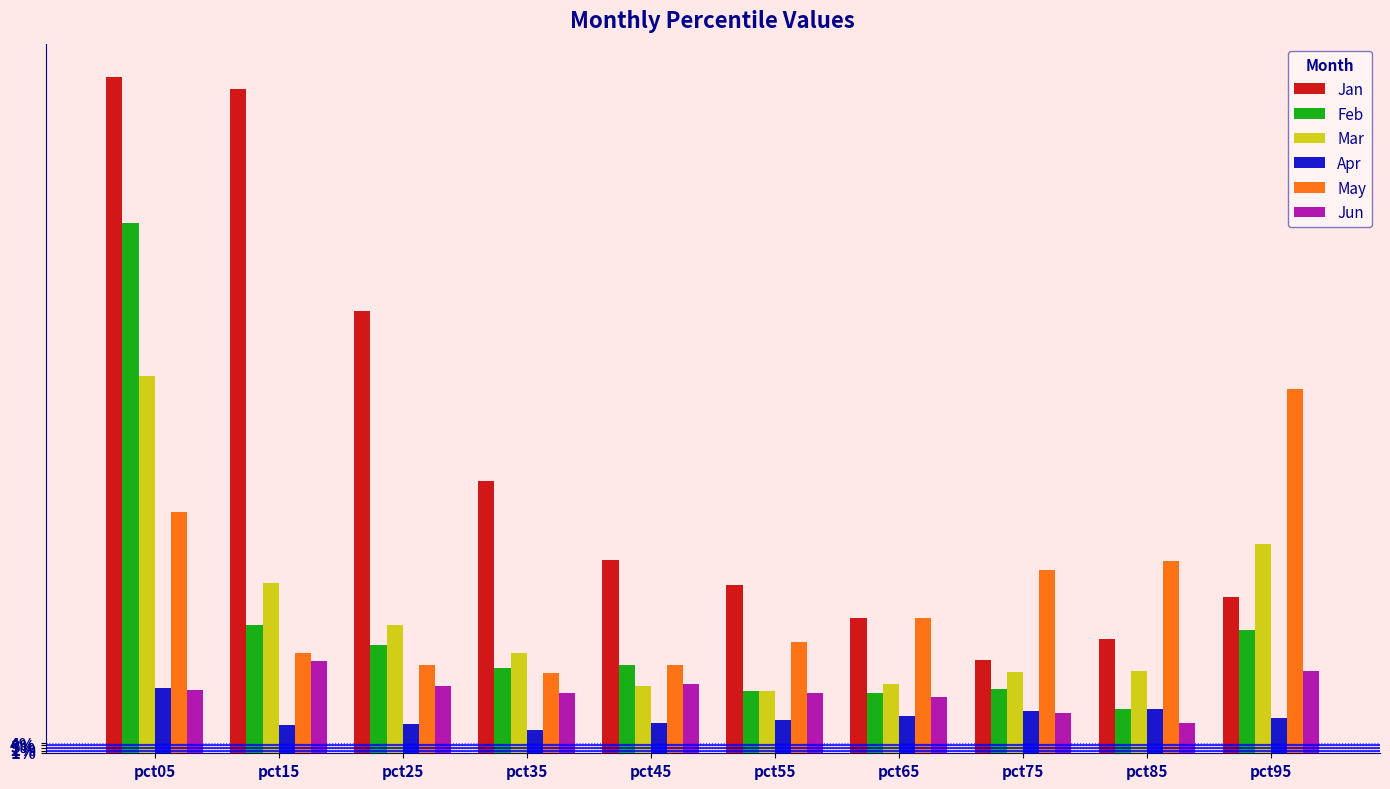

What is the sum of all Mar values?

5.0